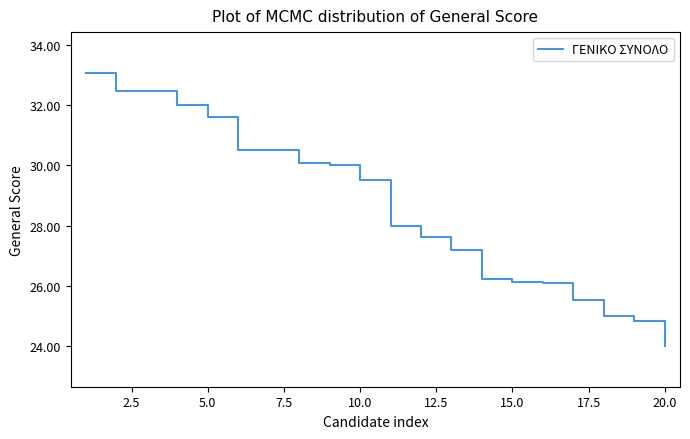

Reading left to right, what are all the values shown in this chart?

33.1	32.5	32.5	32.0	31.6	30.5	30.5	30.1	30.0	29.5	28.0	27.6	27.2	26.2	26.1	26.1	25.5	25.0	24.8	24.0